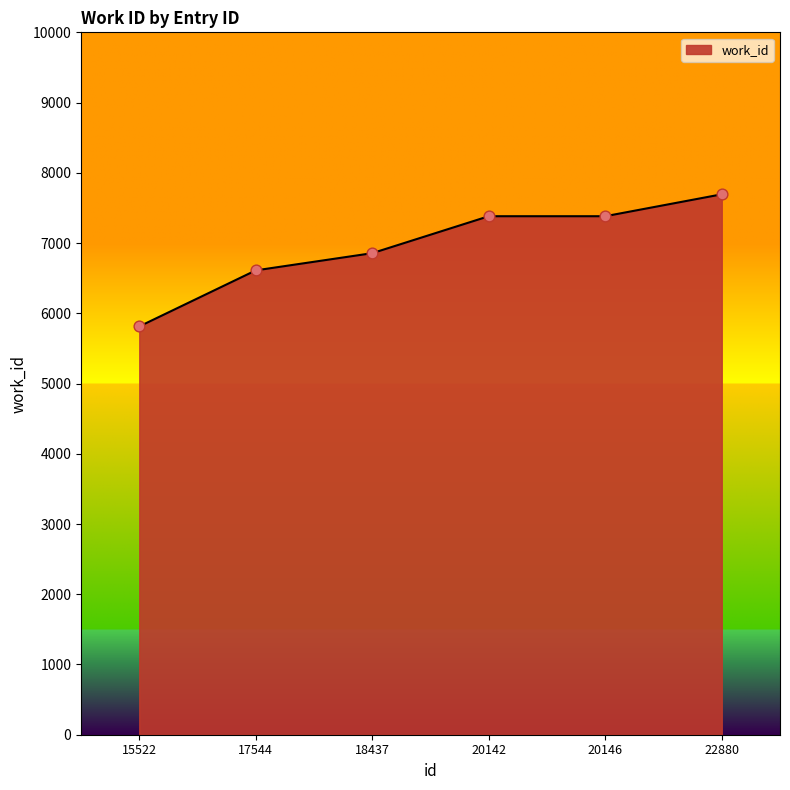

Approximately how many times larger is the value at 20142 compared to 15522?

1.3